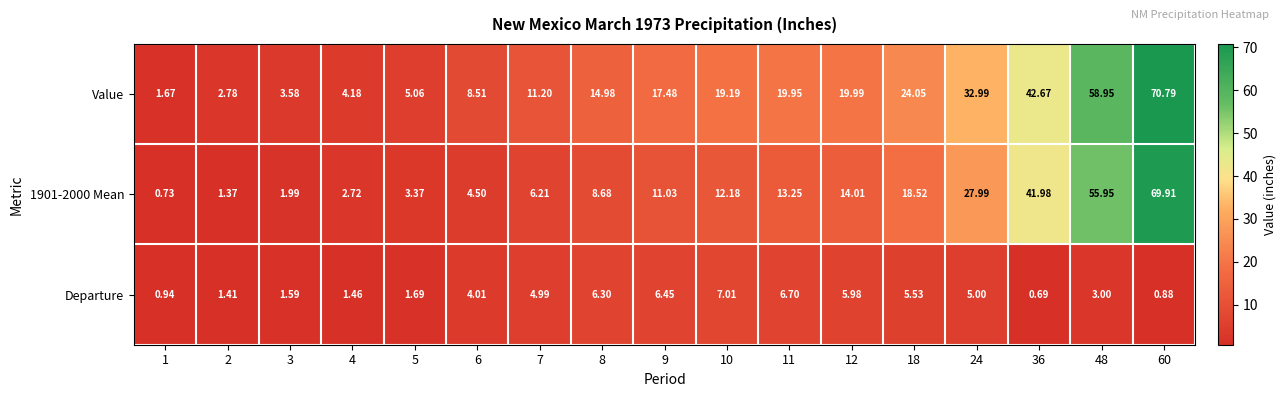

Is the value of Value at 60 greater than the value of 1901-2000 Mean at 48?

Yes